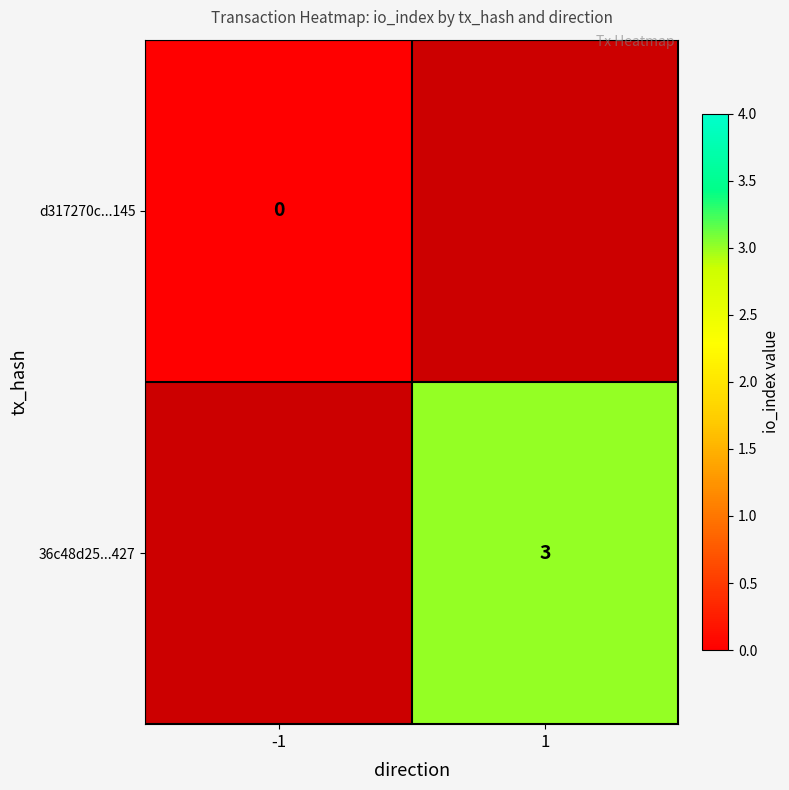

Count the number of categories in the chart.

2